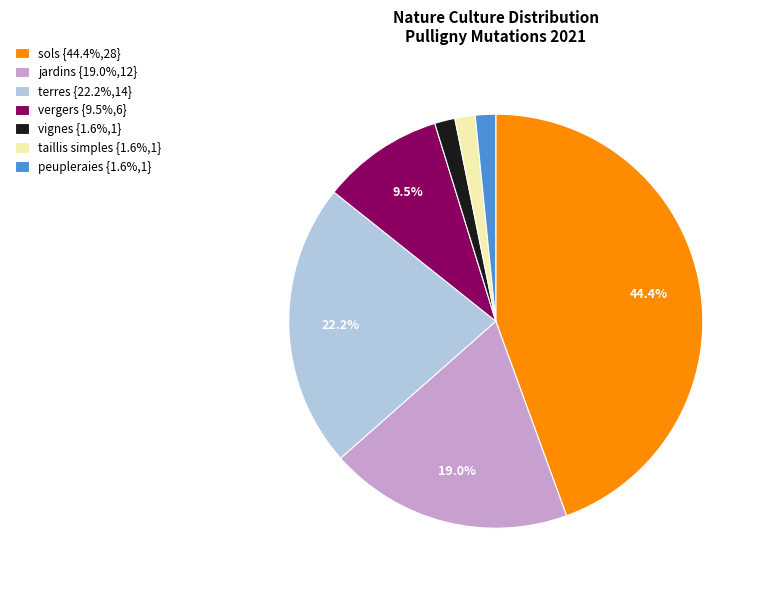

What is the ratio of the value at peupleraies to the value at taillis simples?

1.0